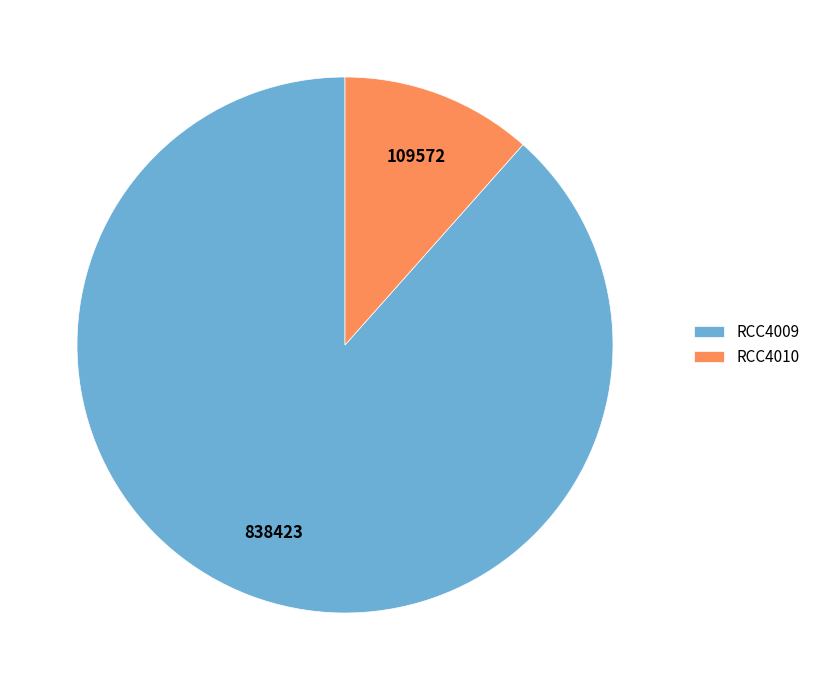

How many slices are in this pie chart?

2